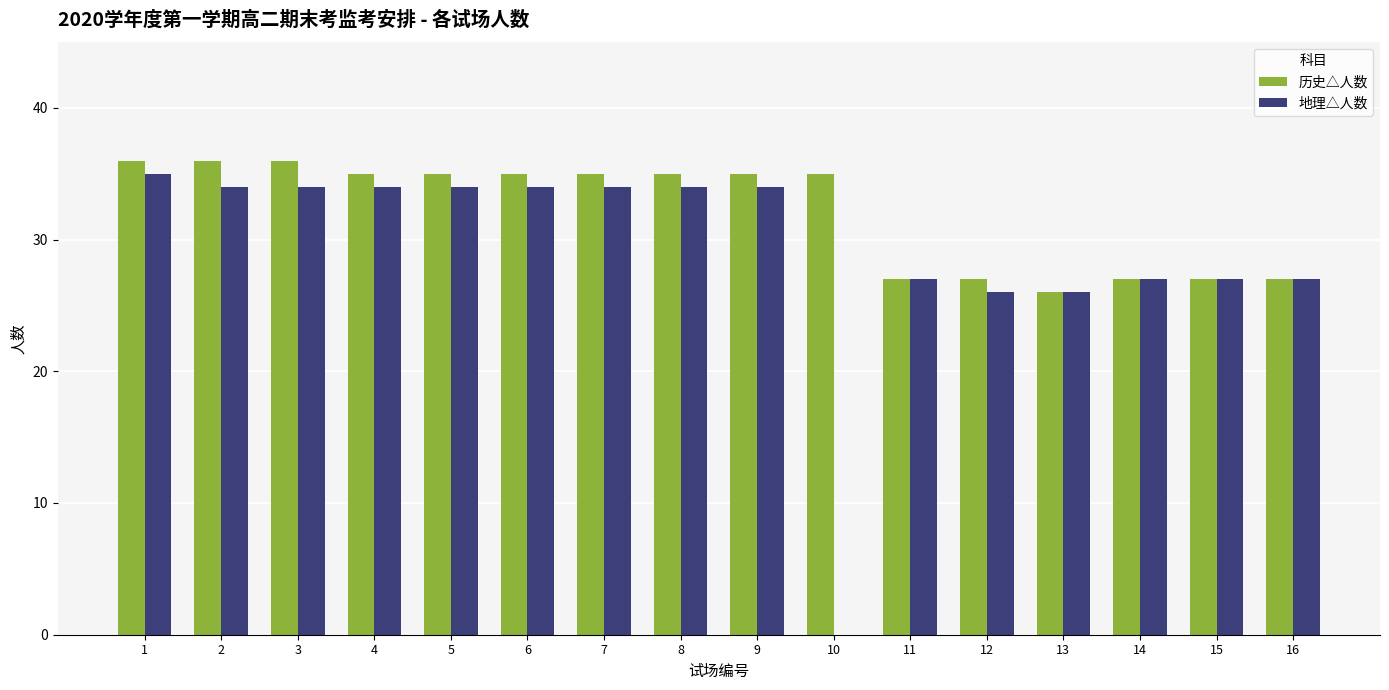

Count the 历史△人数 values in the range 27 to 35.

12